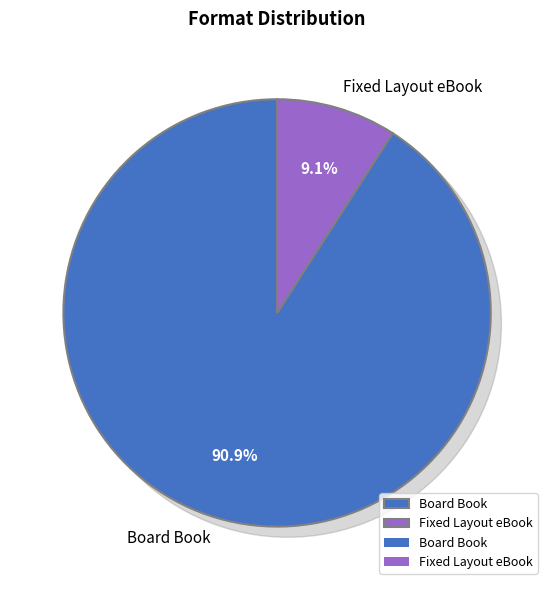

How many segments does this pie chart have?

2